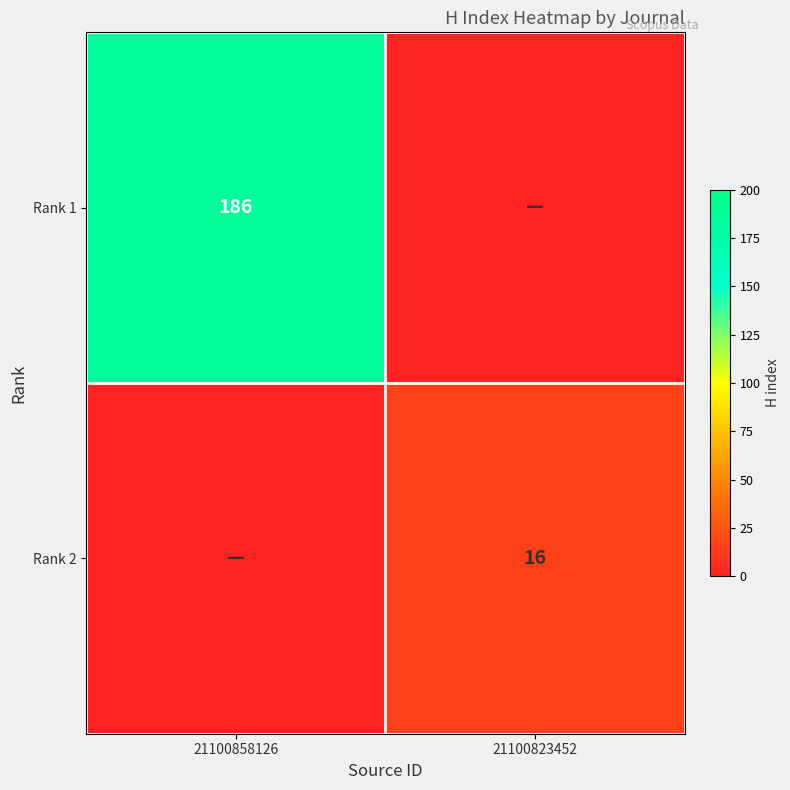

Is the value of Rank 2 at 21100823452 greater than the value of Rank 1 at 21100858126?

No